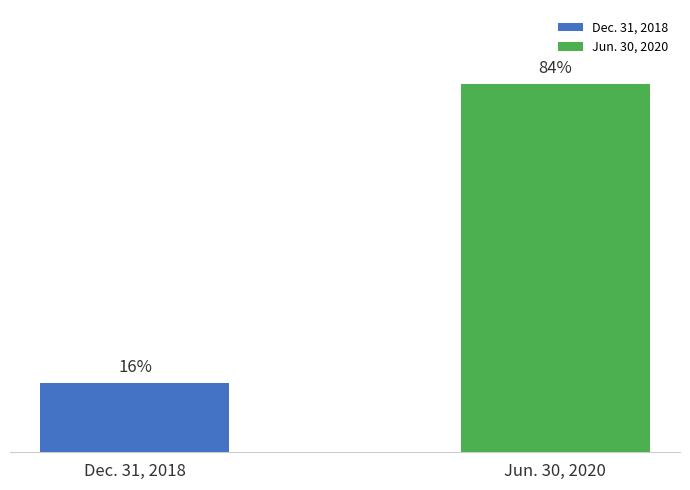

Does the chart contain any negative values?

No